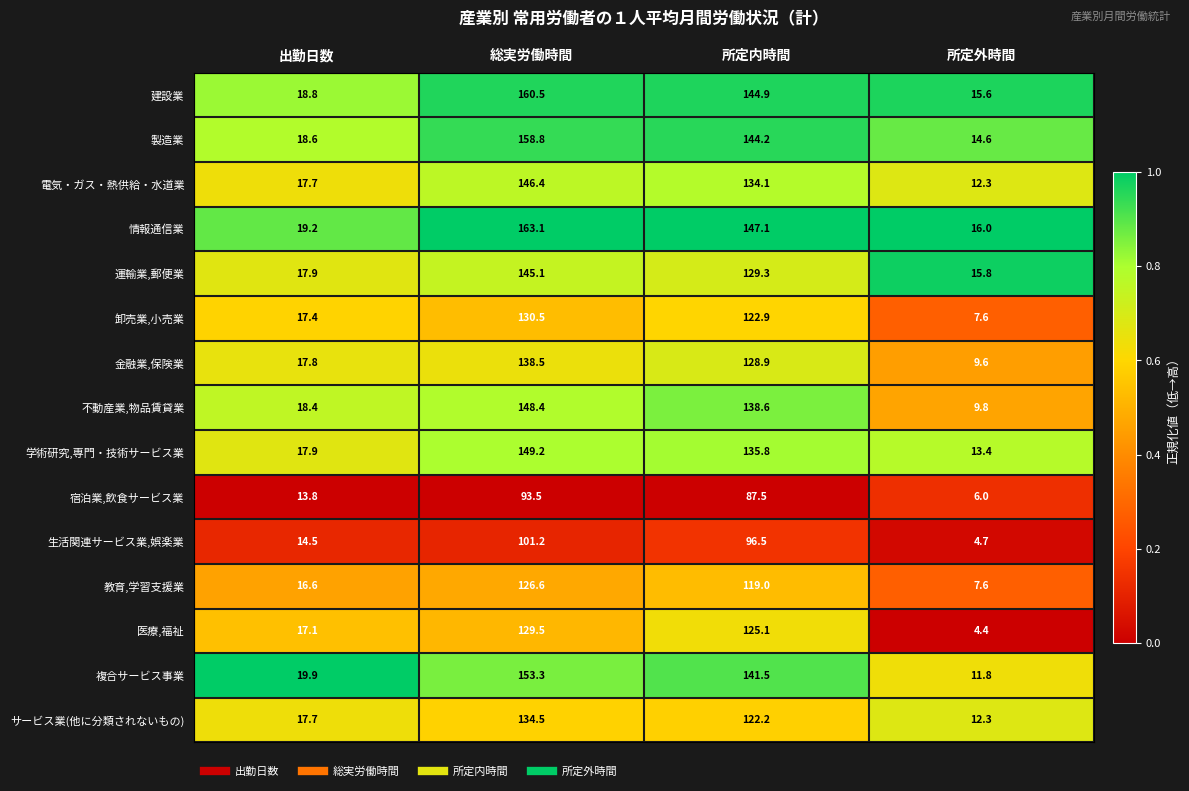

List the series in order of their peak value, lowest first.

宿泊業,飲食サービス業, 生活関連サービス業,娯楽業, 教育,学習支援業, 医療,福祉, 卸売業,小売業, サービス業(他に分類されないもの), 金融業,保険業, 運輸業,郵便業, 電気・ガス・熱供給・水道業, 不動産業,物品賃貸業, 学術研究,専門・技術サービス業, 複合サービス事業, 製造業, 建設業, 情報通信業